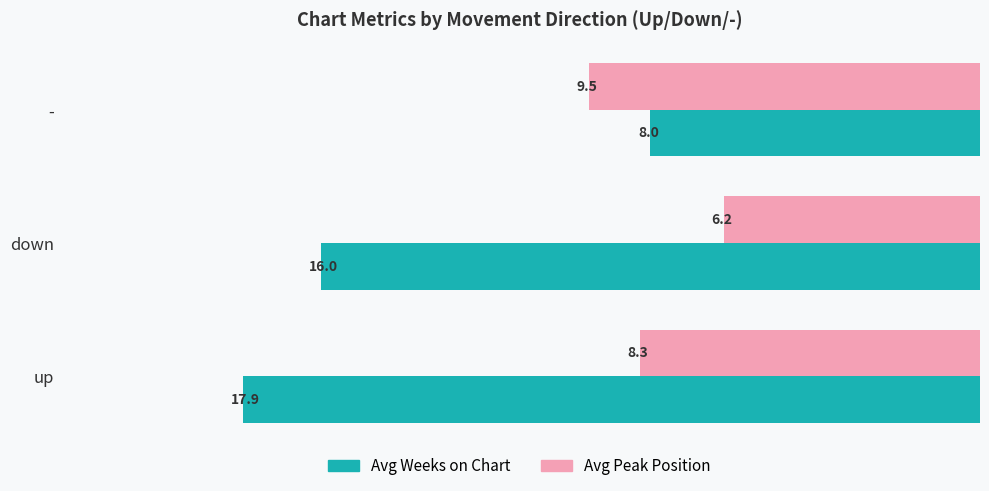

What is the approximate value of Avg Peak Position at -?

9.5